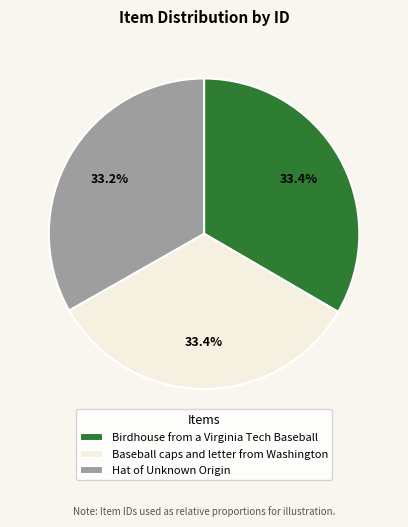

What percentage is the Hat of Unknown Origin slice, to the nearest percent?

33%